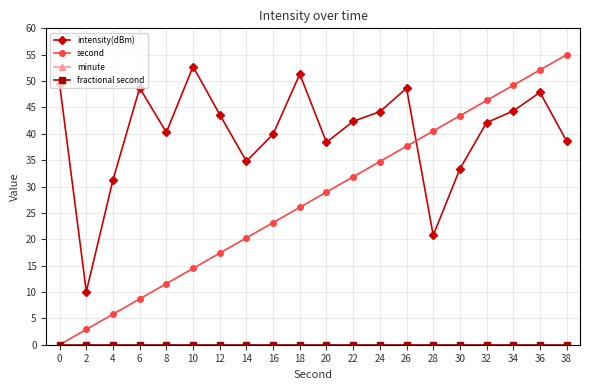

At how many categories does at least one series exceed 8?

20